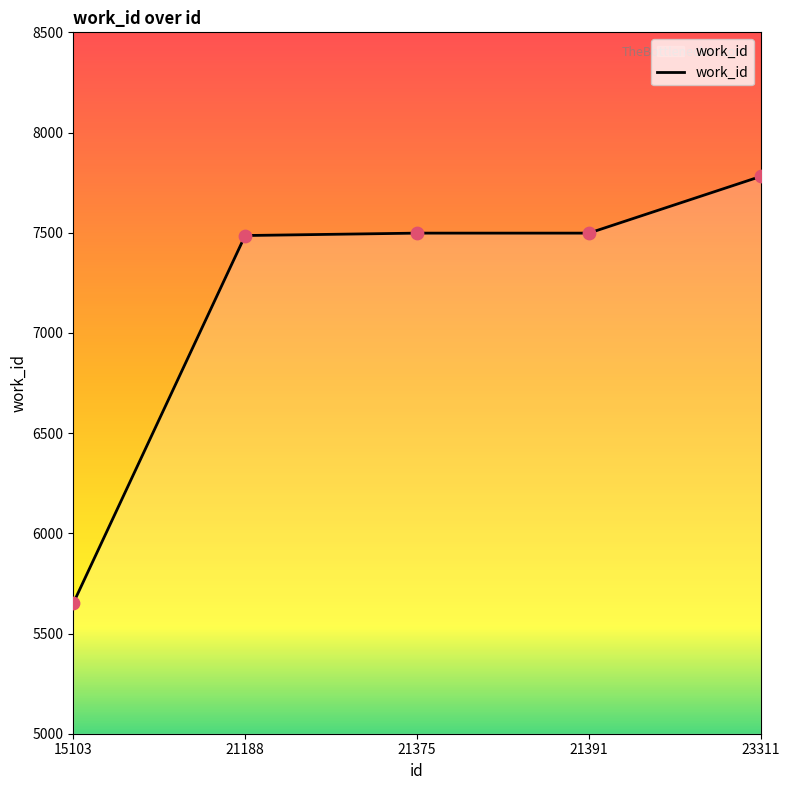

Approximately how many times larger is the value at 21188 compared to 21391?

1.0